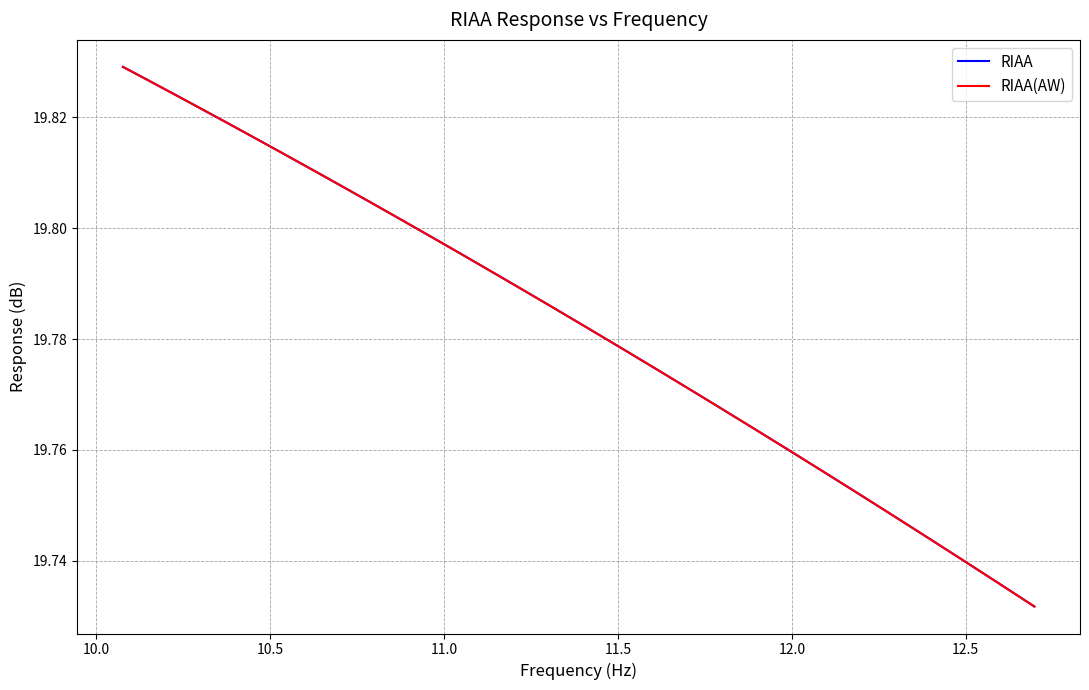

What is the difference between the maximum and minimum values in the RIAA(AW) series?

0.1